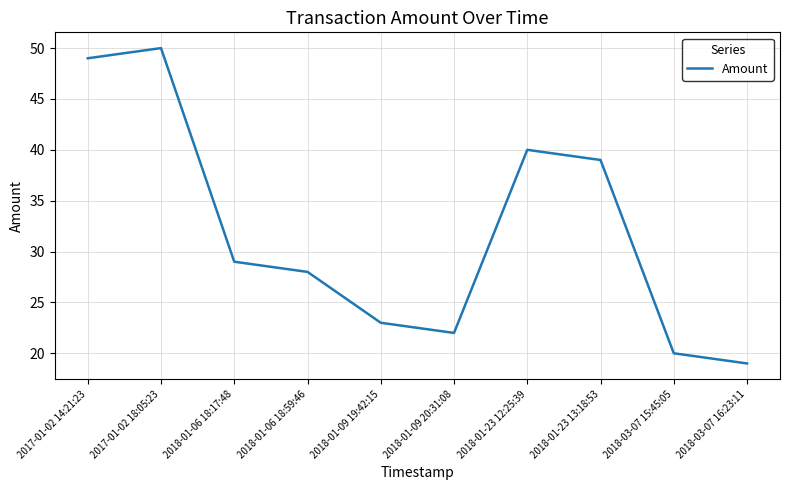

Rank the categories by value from highest to lowest.

2017-01-02 18:05:23, 2017-01-02 14:21:23, 2018-01-23 12:25:39, 2018-01-23 13:18:53, 2018-01-06 18:17:48, 2018-01-06 18:59:46, 2018-01-09 19:42:15, 2018-01-09 20:31:08, 2018-03-07 15:45:05, 2018-03-07 16:23:11